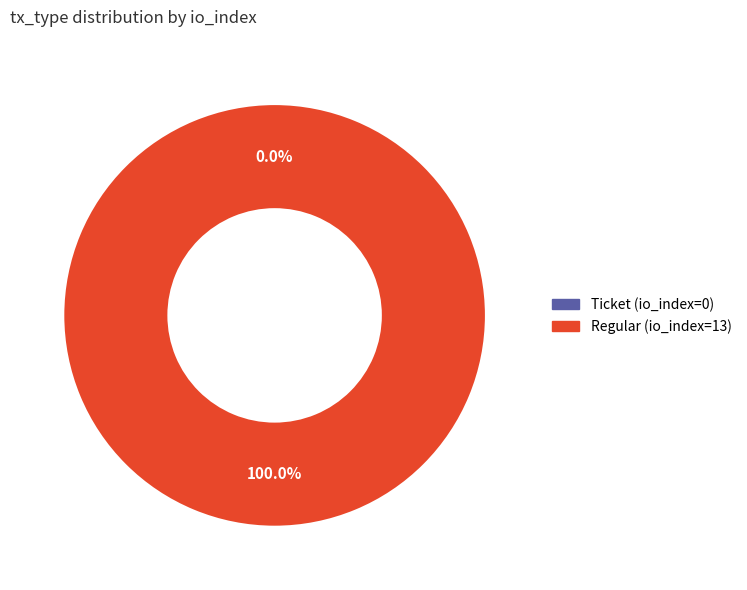

To the nearest percent, what is the difference between the tx_type: Ticket (io_index=0) and tx_type: Regular (io_index=13) slice percentages?

100%